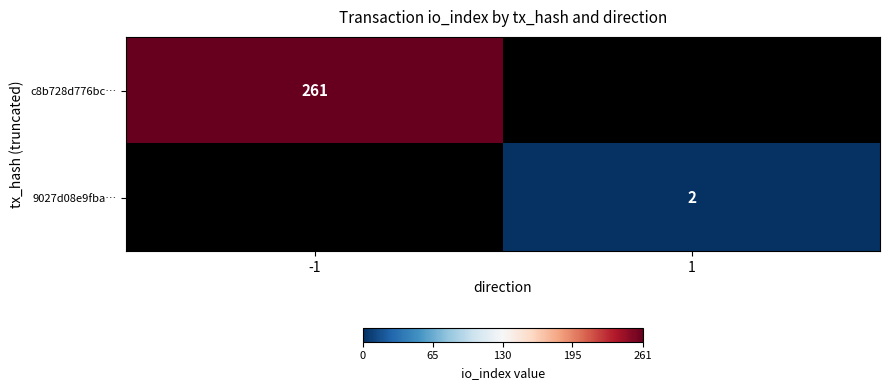

The value of c8b728d776bc… at -1 is 261. True or false?

True